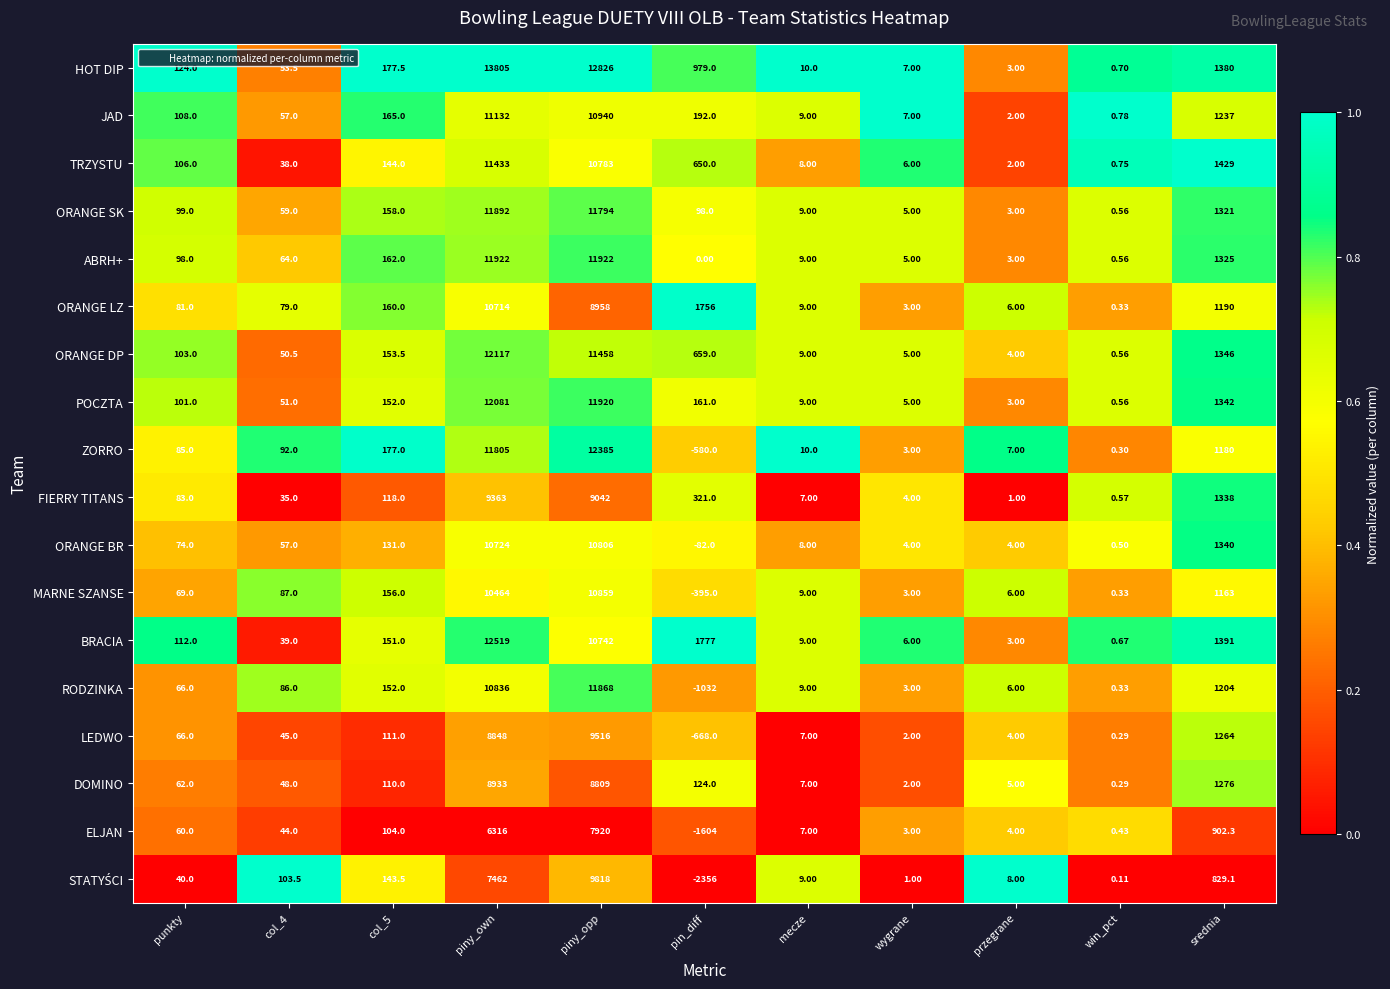

What is the difference between the highest and lowest values at col_5?

73.5